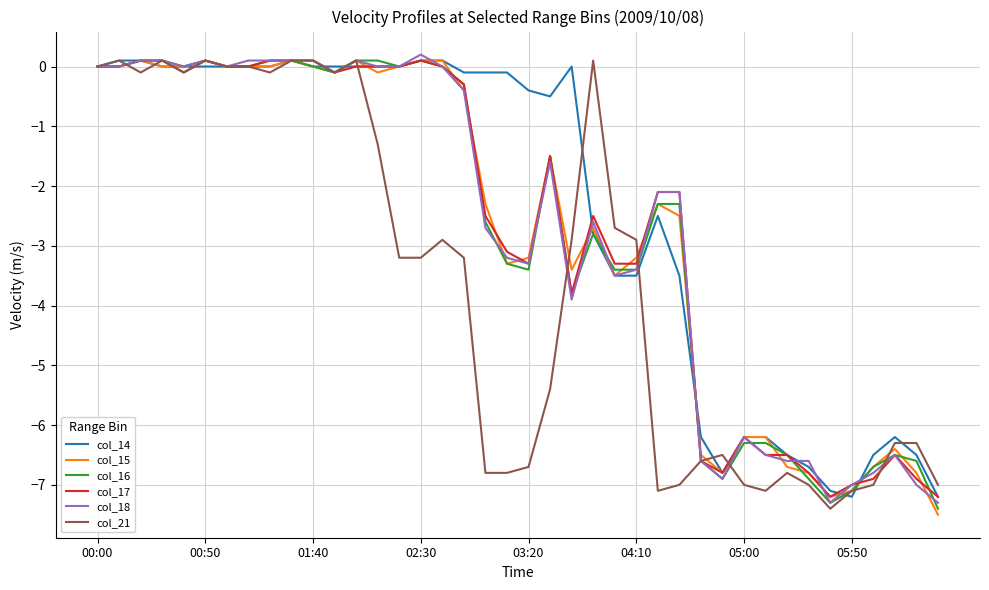

After their last crossing, which series has the higher values: col_18 or col_21?

col_21